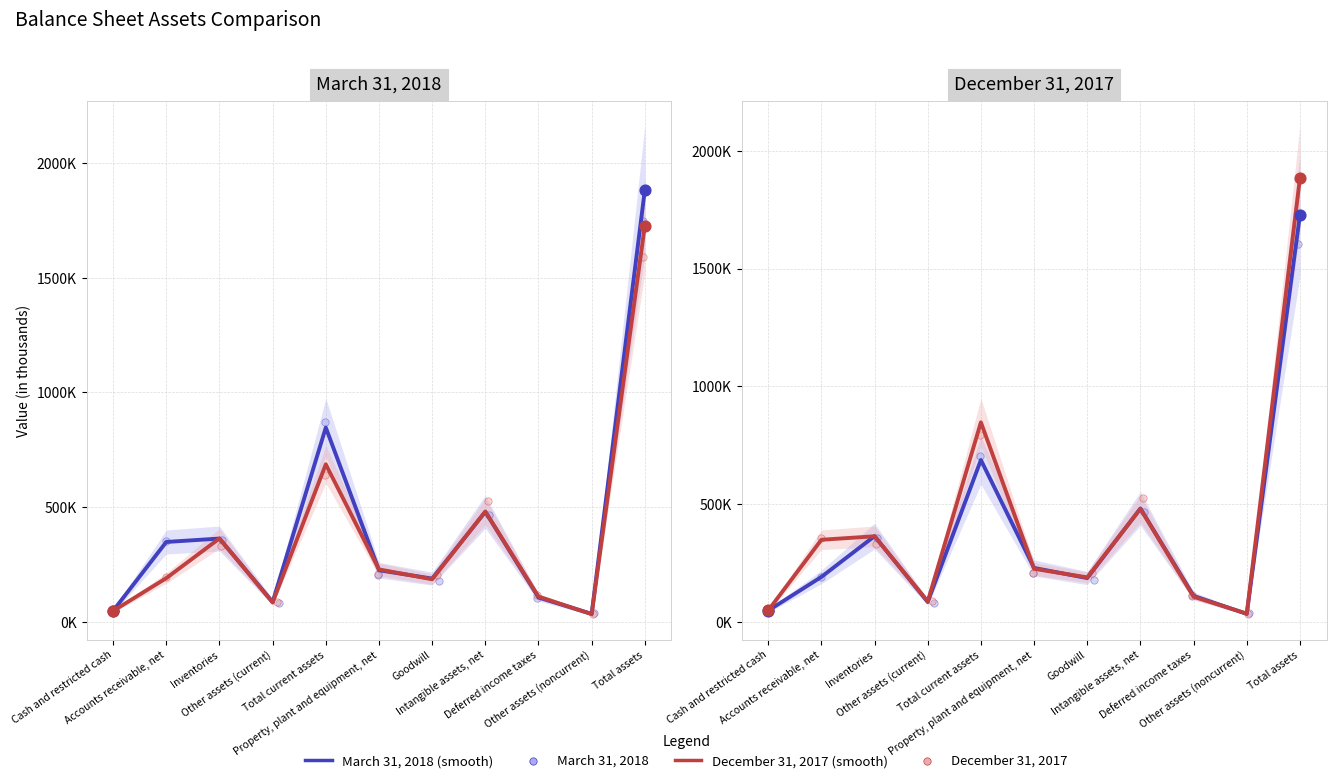

Which series contains the highest Y value?

December 31, 2017